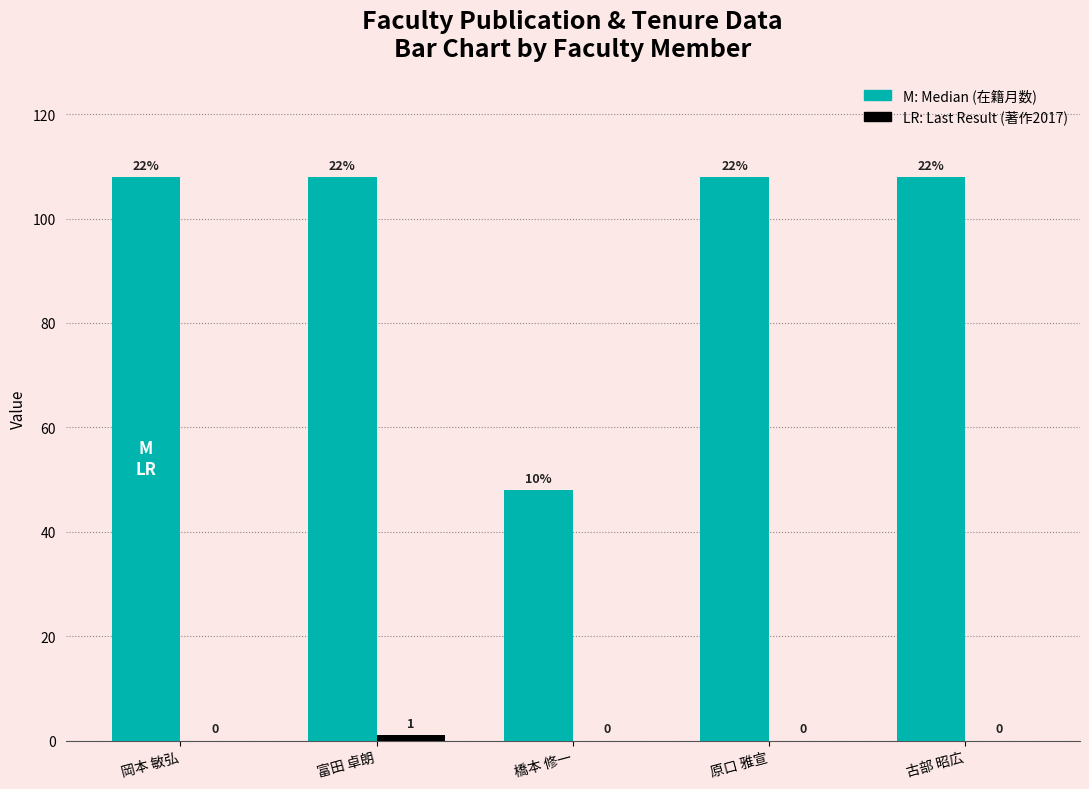

At which category is the sum across all series the highest?

富田 卓朗